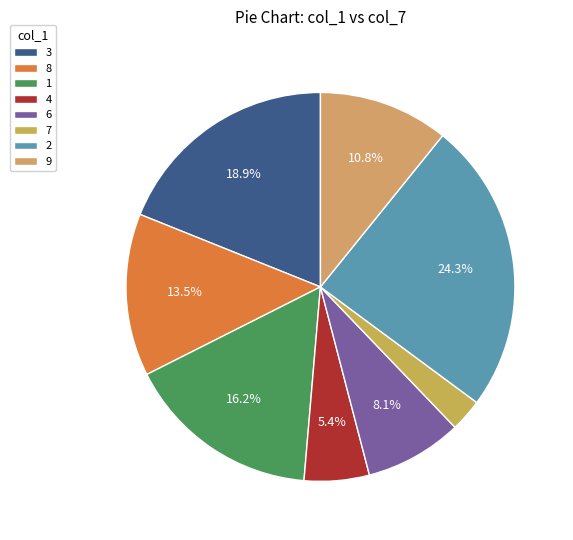

Is 1 the majority of the pie?

No